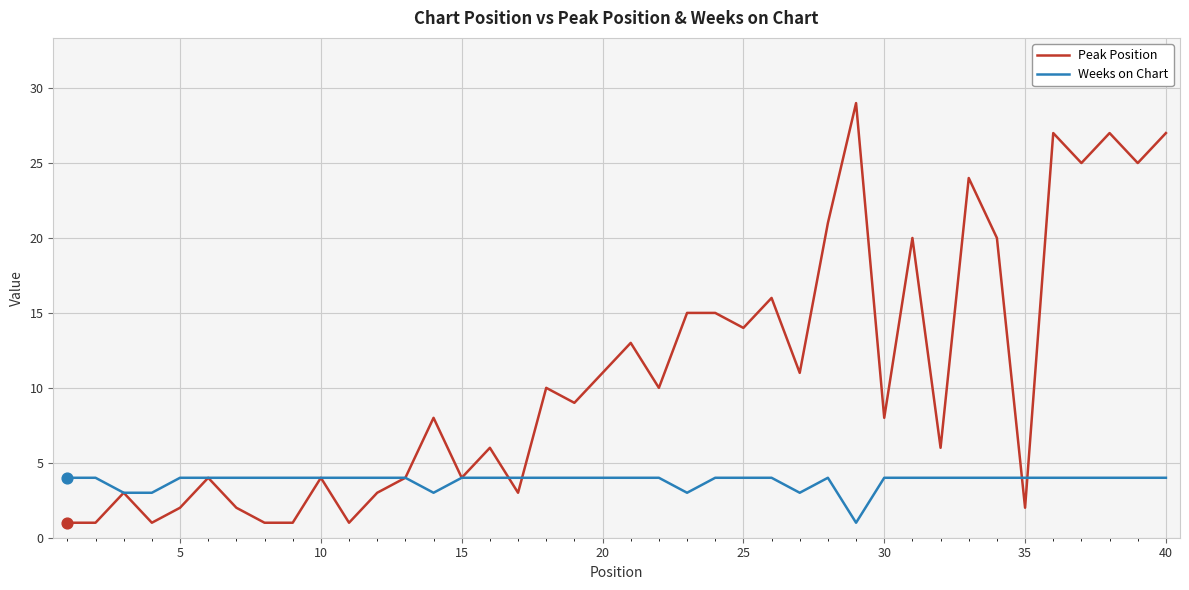

What are all the series names shown in the legend?

Peak Position, Weeks on Chart